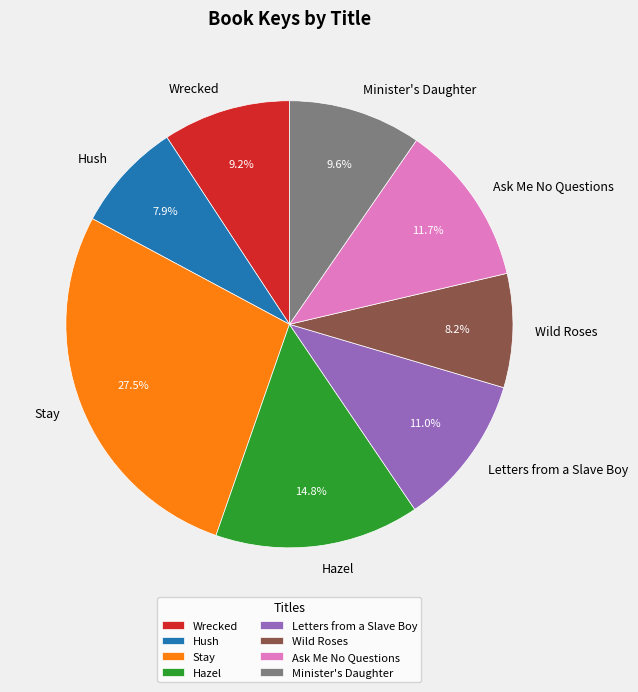

To the nearest percent, what is the difference between the Minister's Daughter and Hazel slice percentages?

5%